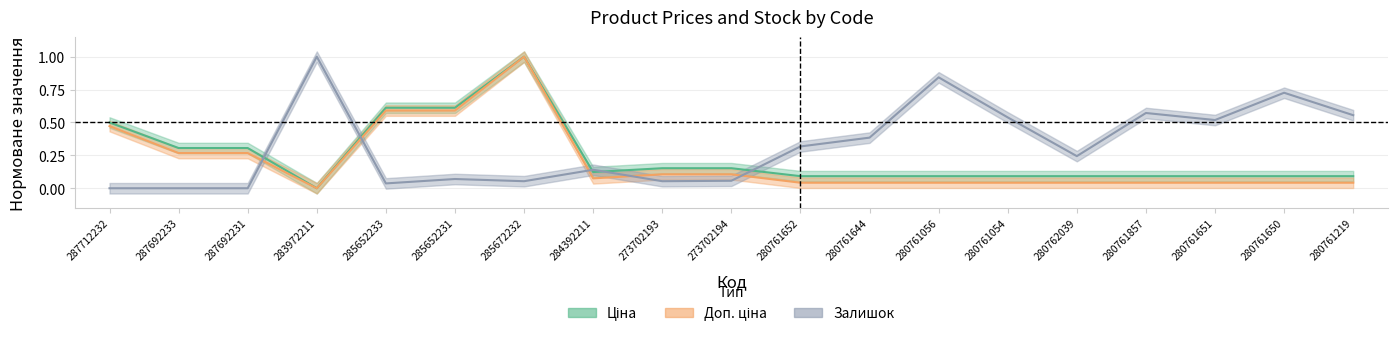

True or false: Доп. ціна and Ціна intersect in this chart.

False